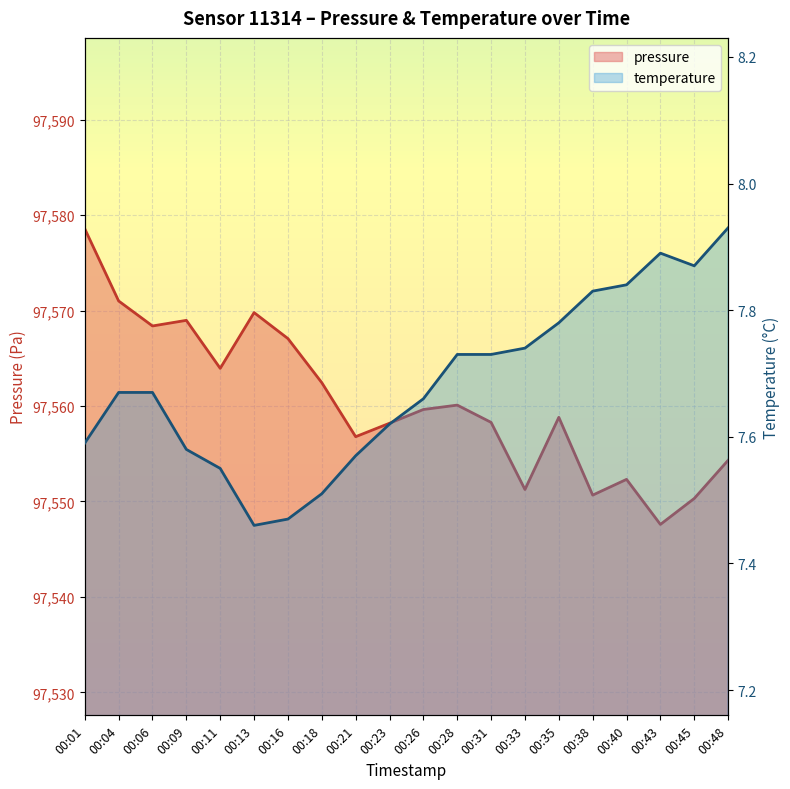

What is the sum of all temperature values?

153.7